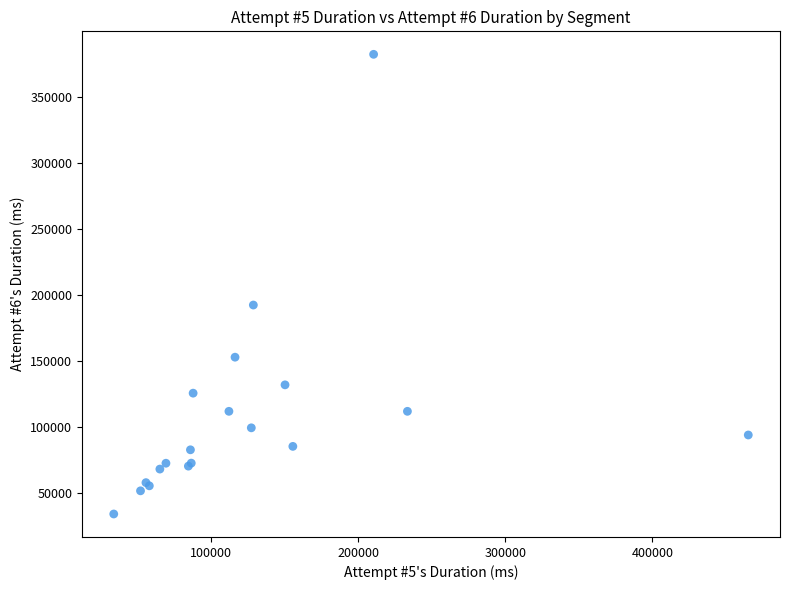

What Y value in the scatter plot is closest to 208211?

192428